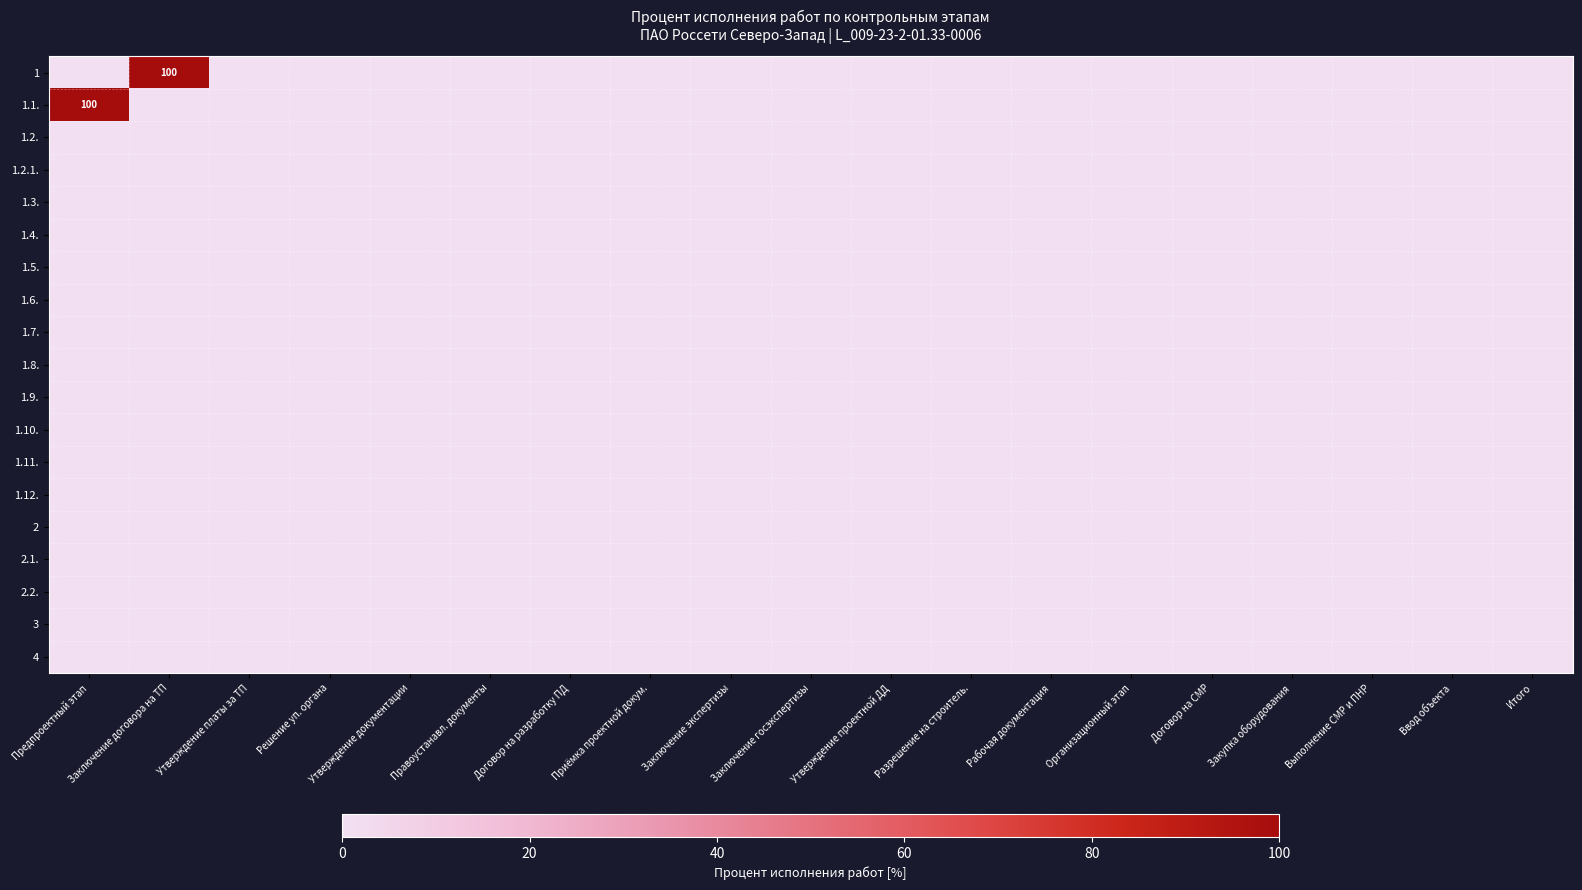

How many series are shown in this chart?

19